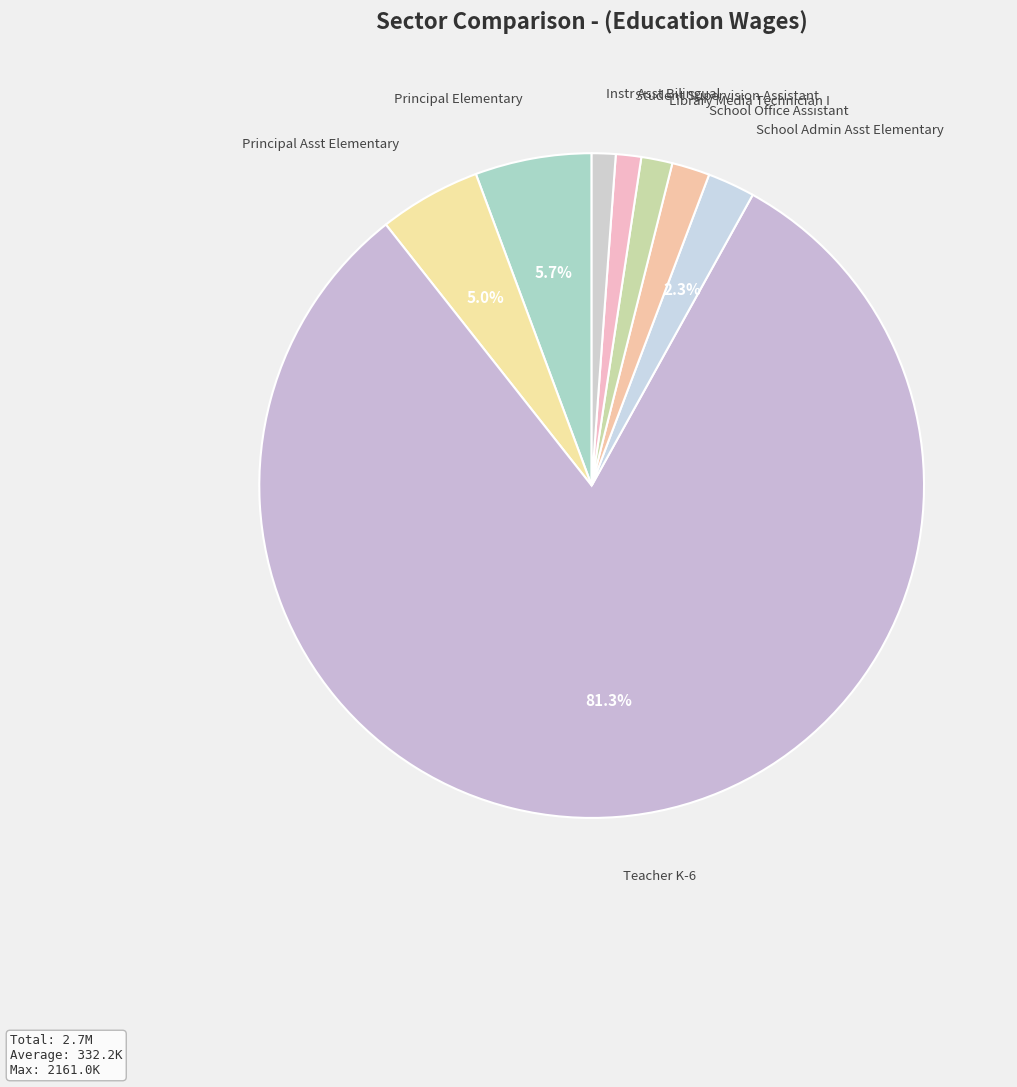

Between School Office Assistant and Teacher K-6, which is larger?

Teacher K-6